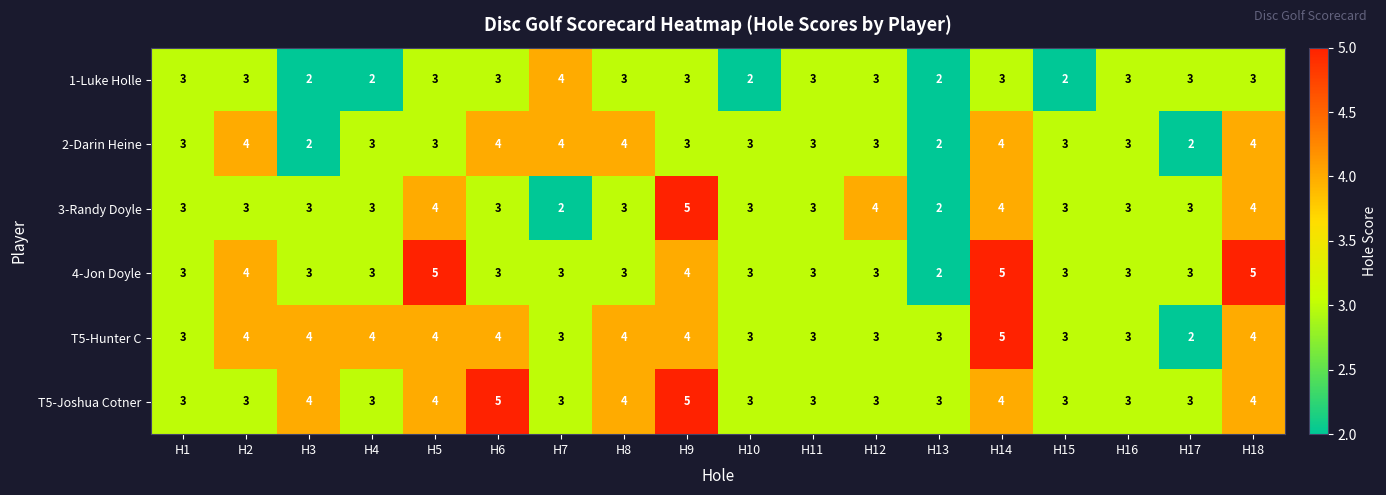

What is the total value across all series at H2?

21